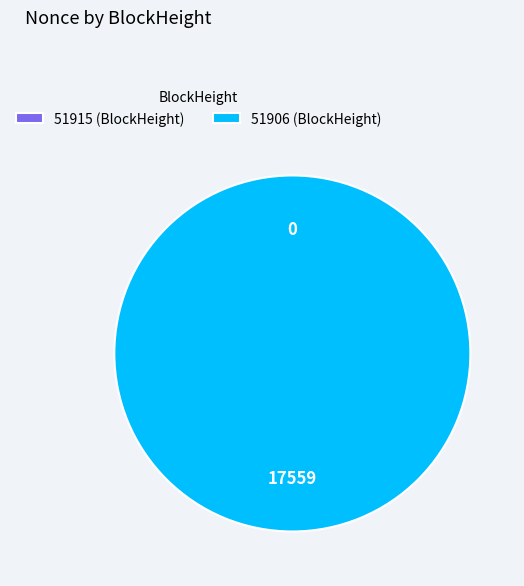

Which slice represents more than half of the pie?

51906